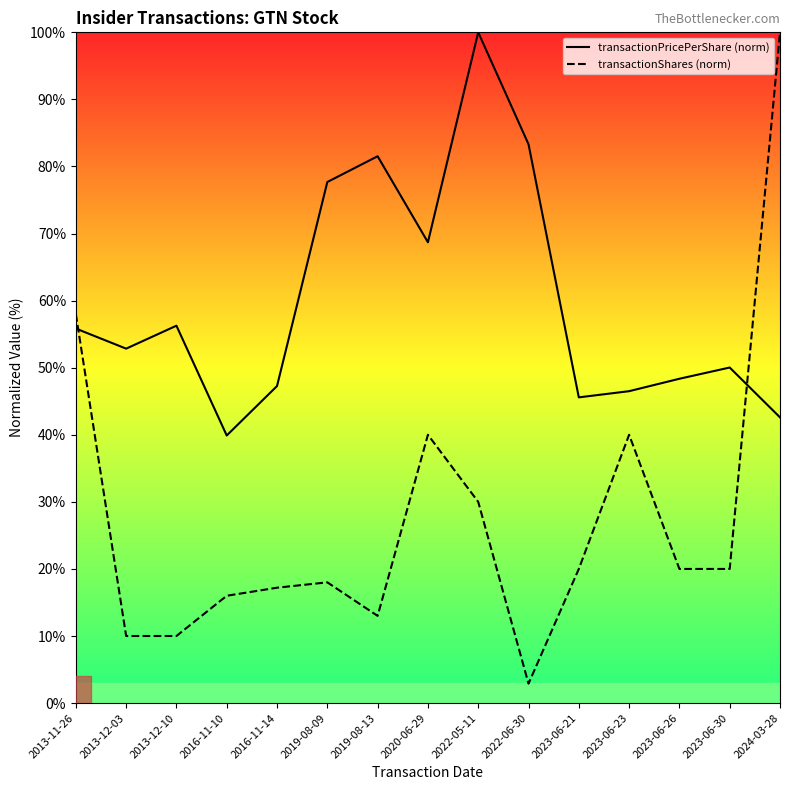

What is the spread (max minus min) of values at 2022-05-11?

70.0